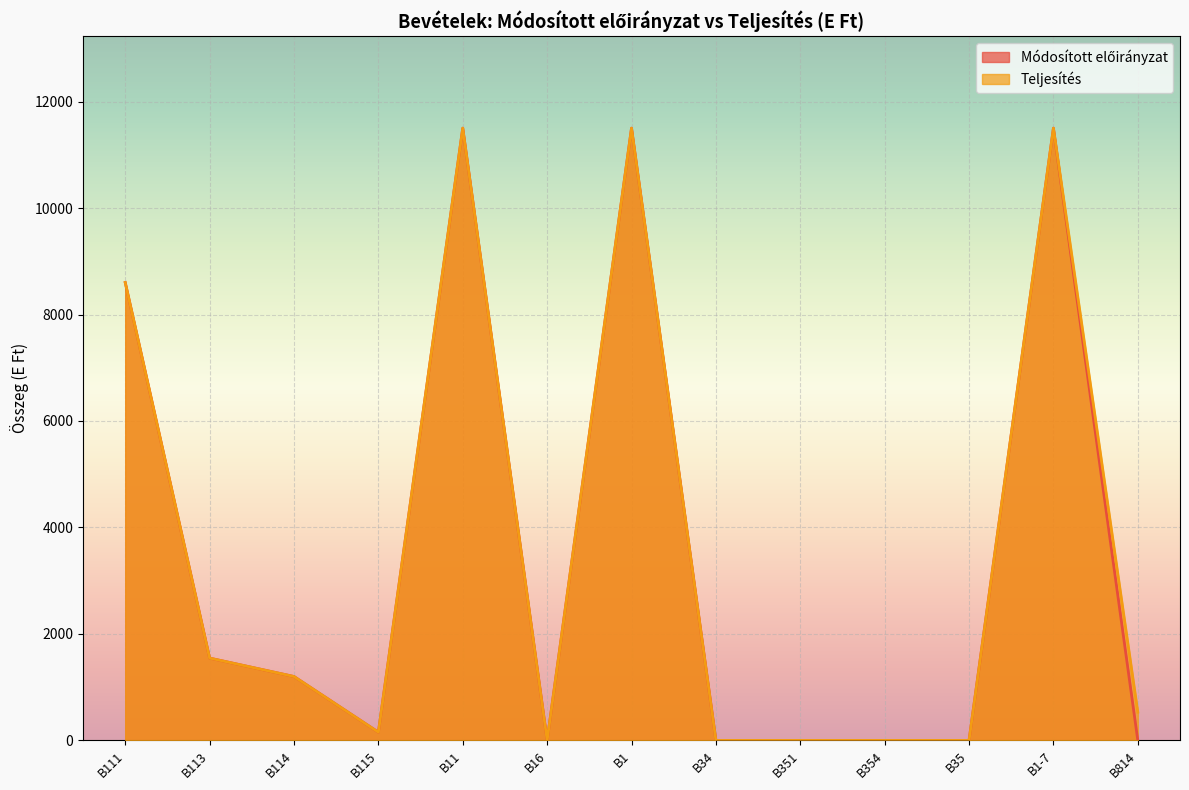

What is the label of the 12th point from the left?

B1-7